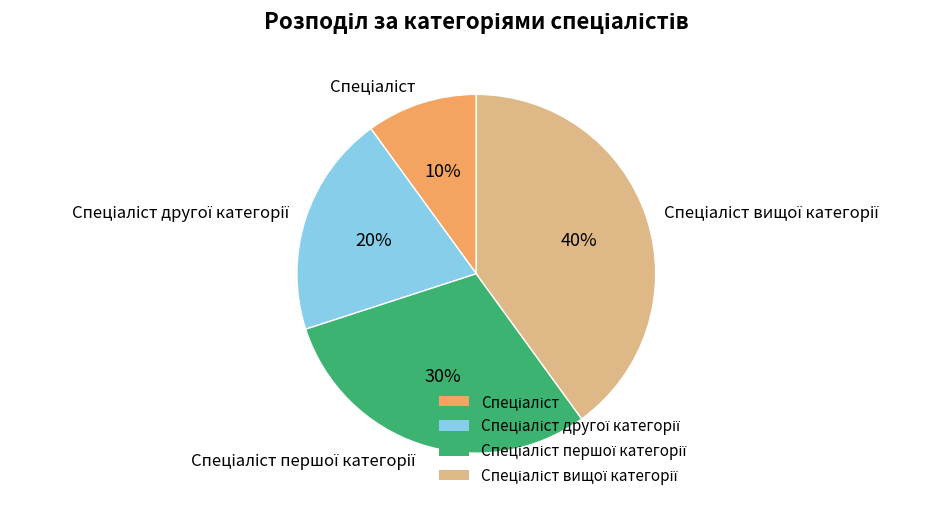

Is there a majority slice in this chart?

No